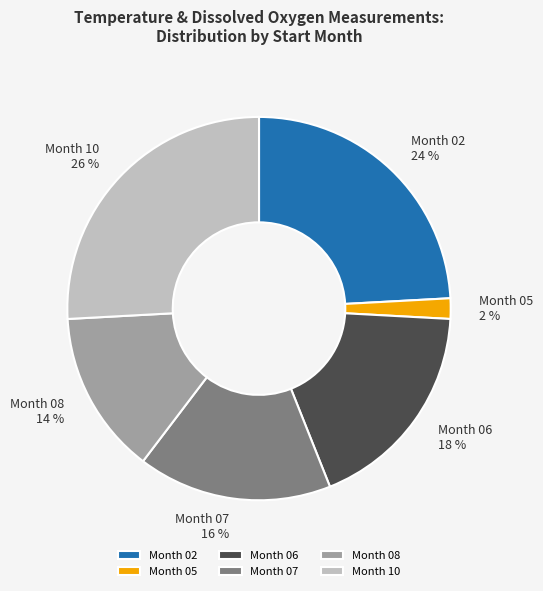

To the nearest percent, what portion does Month 06 represent?

18%